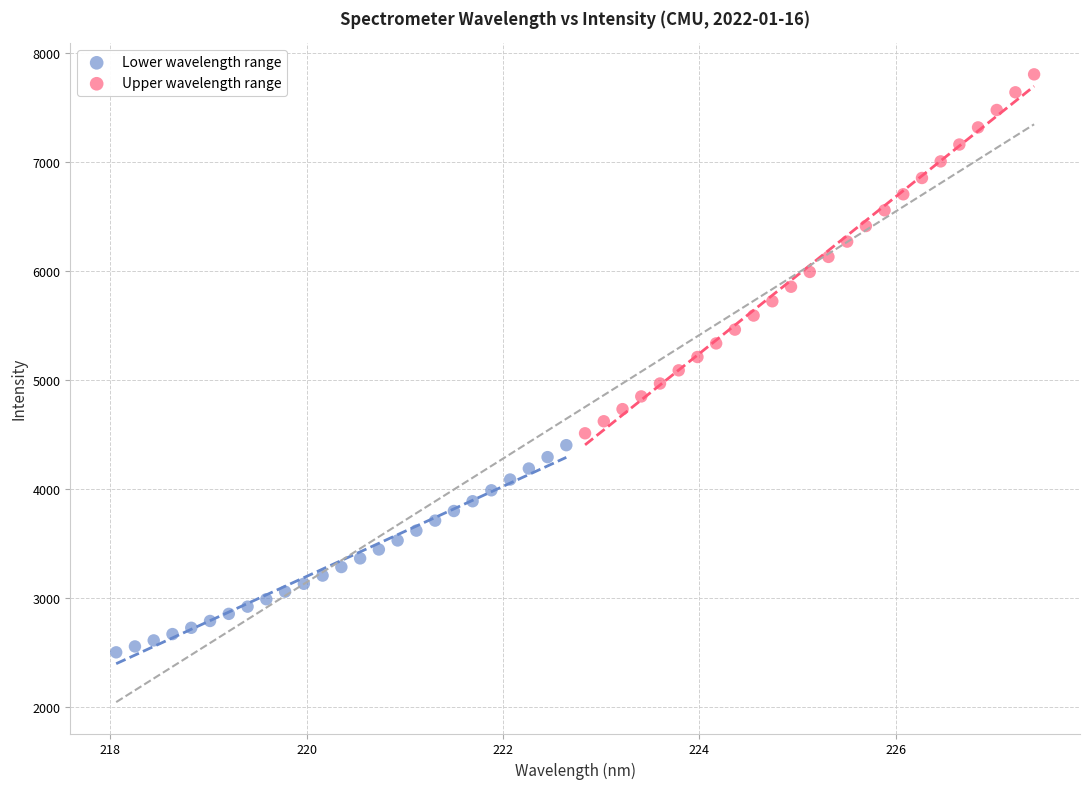

Which series reaches the maximum Y coordinate?

Upper wavelength range